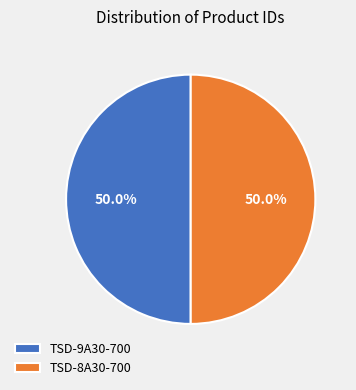

To the nearest percent, what percentage of the pie is TSD-8A30-700?

50%